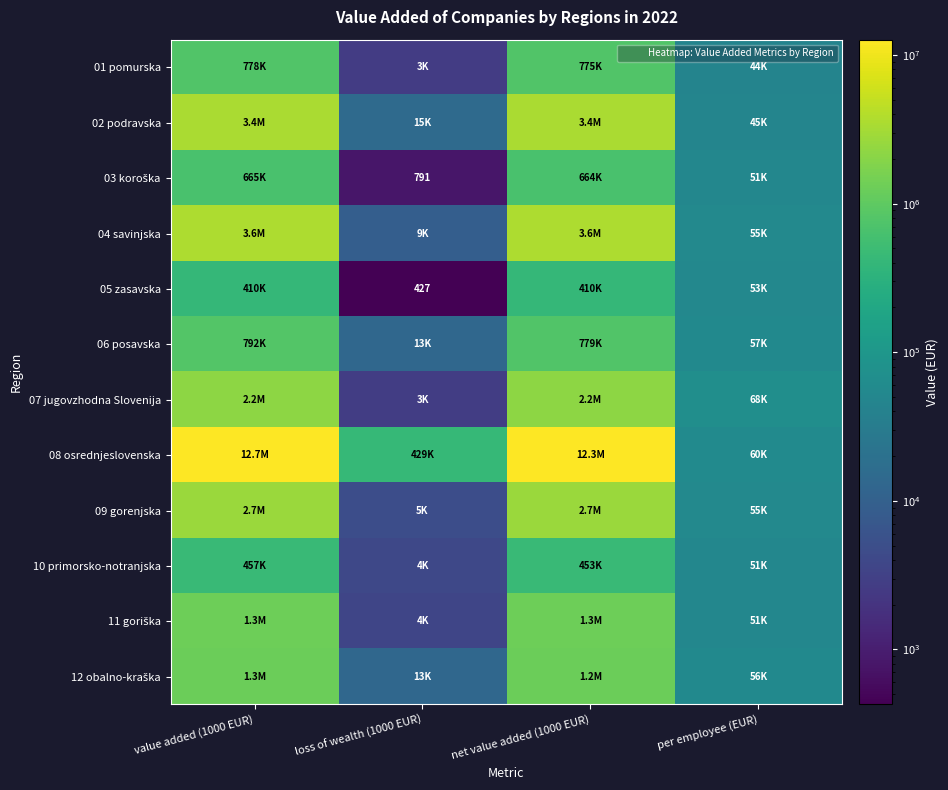

Rank the series at value added (1000 EUR) from lowest to highest value.

05 zasavska, 10 primorsko-notranjska, 03 koroška, 01 pomurska, 06 posavska, 12 obalno-kraška, 11 goriška, 07 jugovzhodna Slovenija, 09 gorenjska, 02 podravska, 04 savinjska, 08 osrednjeslovenska